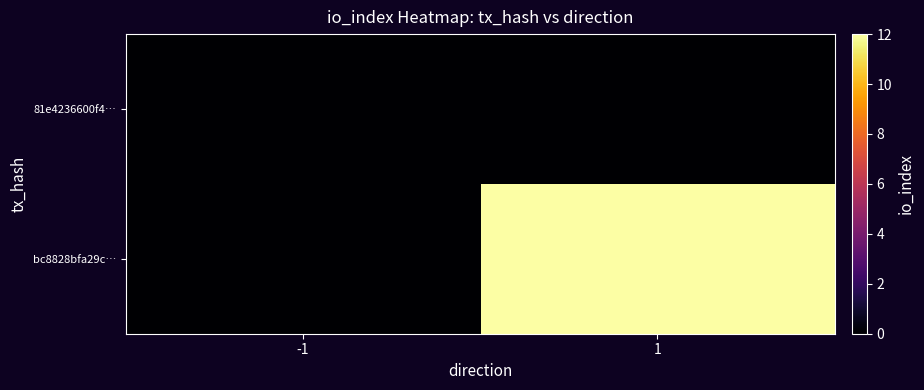

Reading left to right, what are all the values shown in this chart?

81e4236600f4…: -1=0	1=0
bc8828bfa29c…: -1=0	1=12